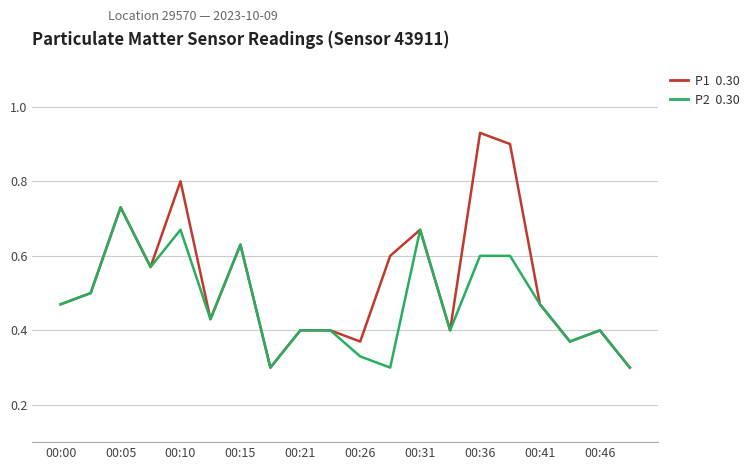

Count the number of categories in the chart.

20